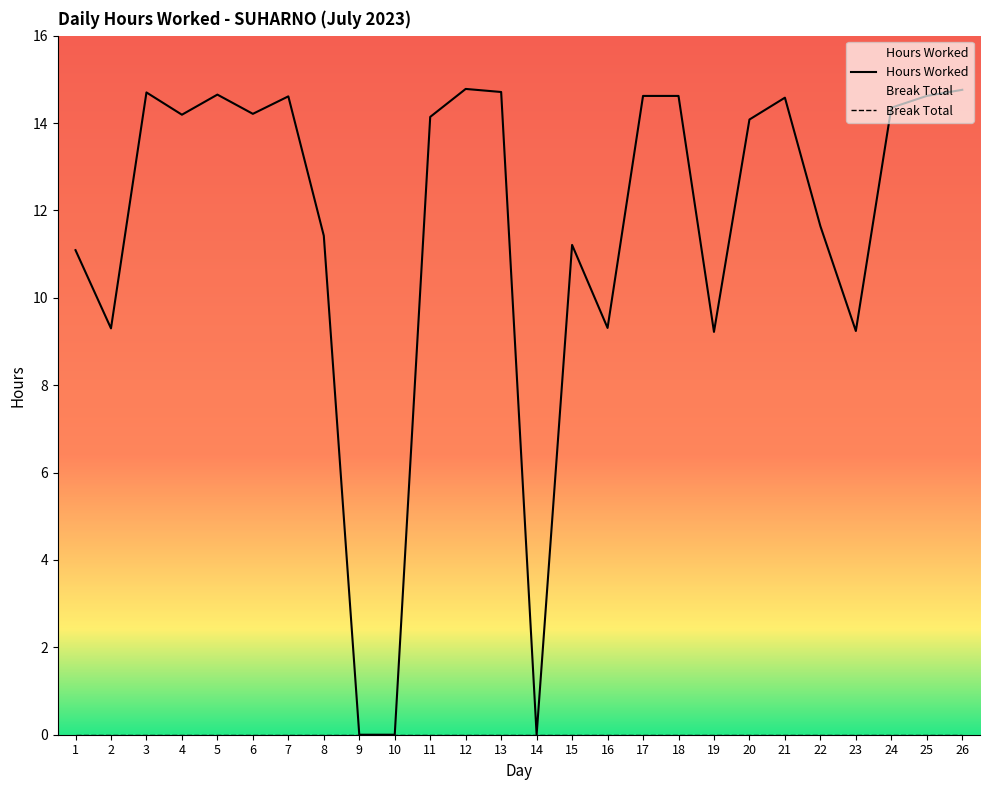

The value at 13 is 14.7. True or false?

True